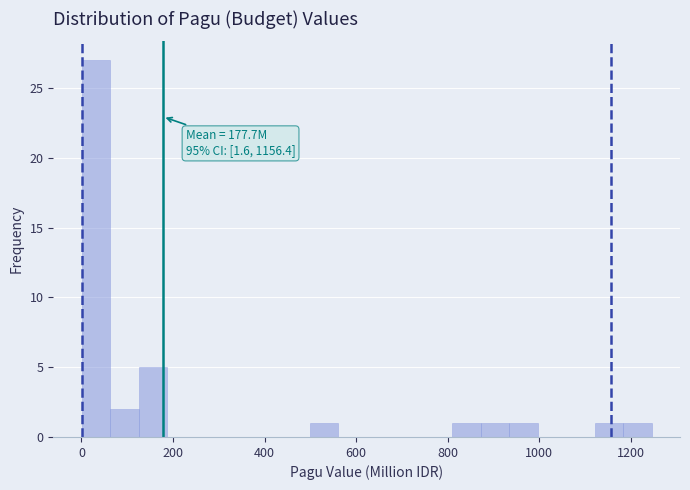

Read against the x-axis, roughly where is the centre of the tallest bar?

40